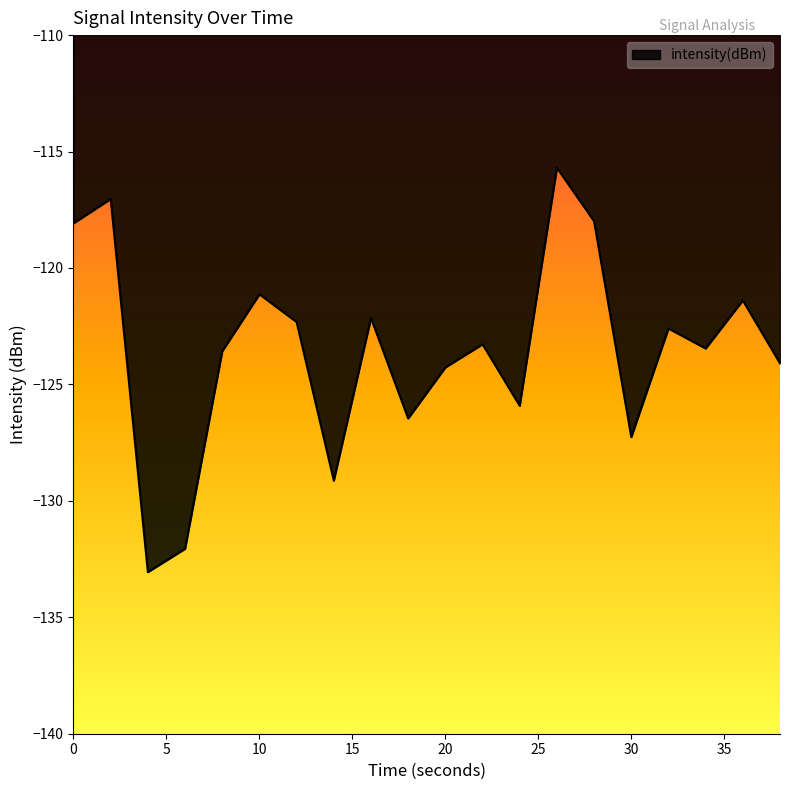

What is the greatest value displayed?

-115.7